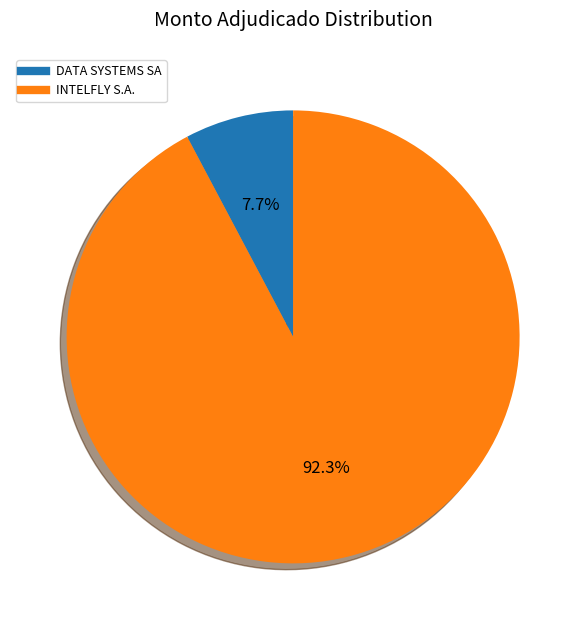

To the nearest percent, what percentage of the pie is INTELFLY S.A.?

92%